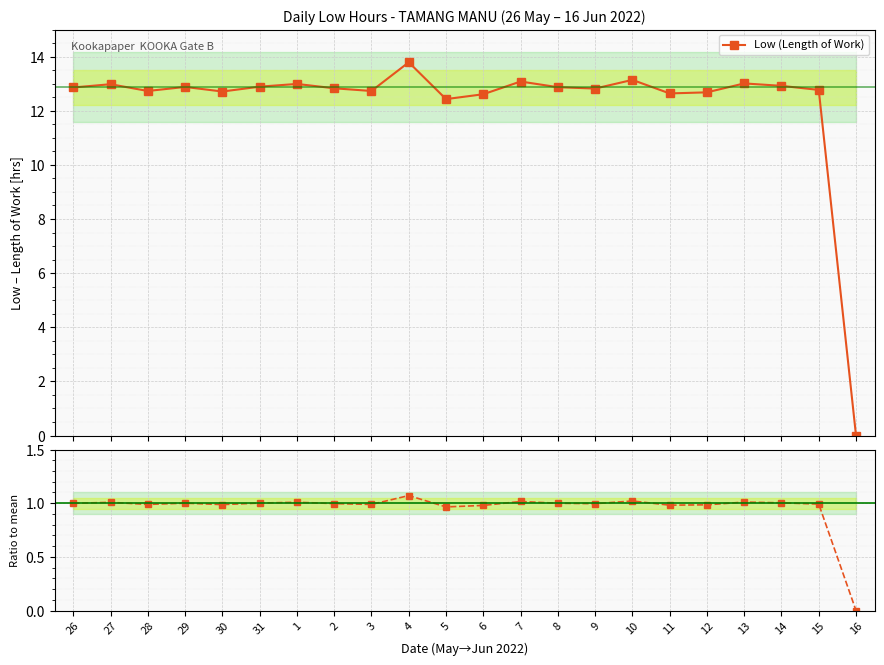

What is the value of the Ratio to mean point at the 4th from the left?

1.0